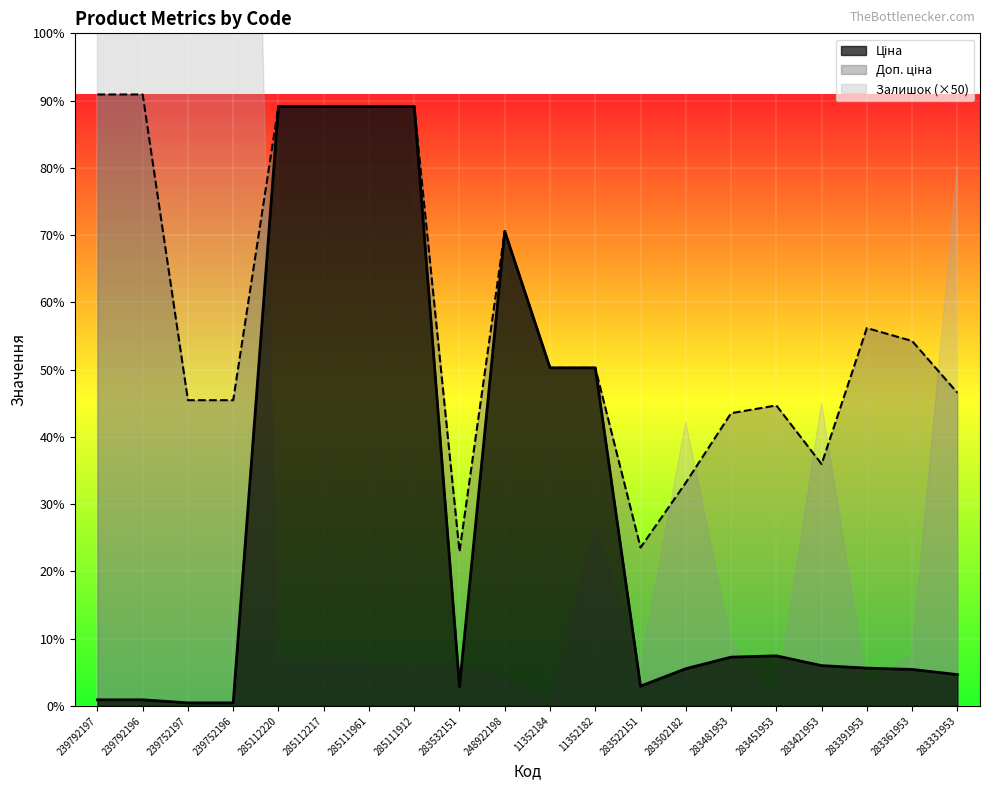

What is the label of the 7th point from the right?

283502182